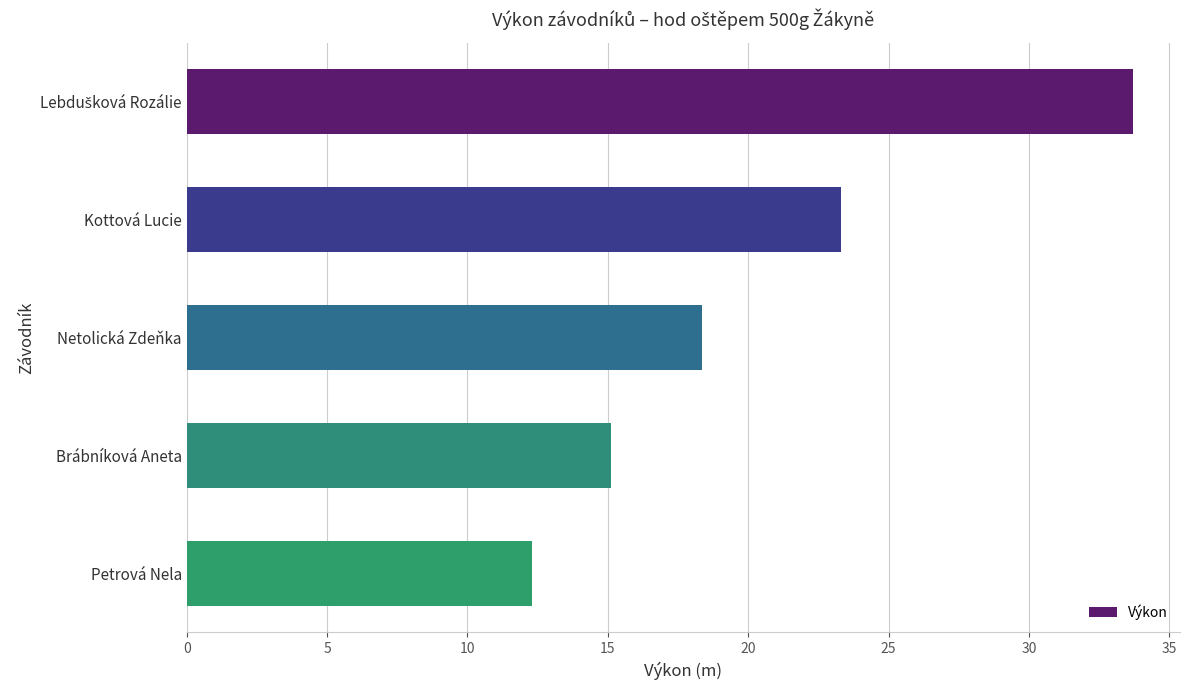

What is the change in value from Brábníková Aneta to Petrová Nela?

-2.8